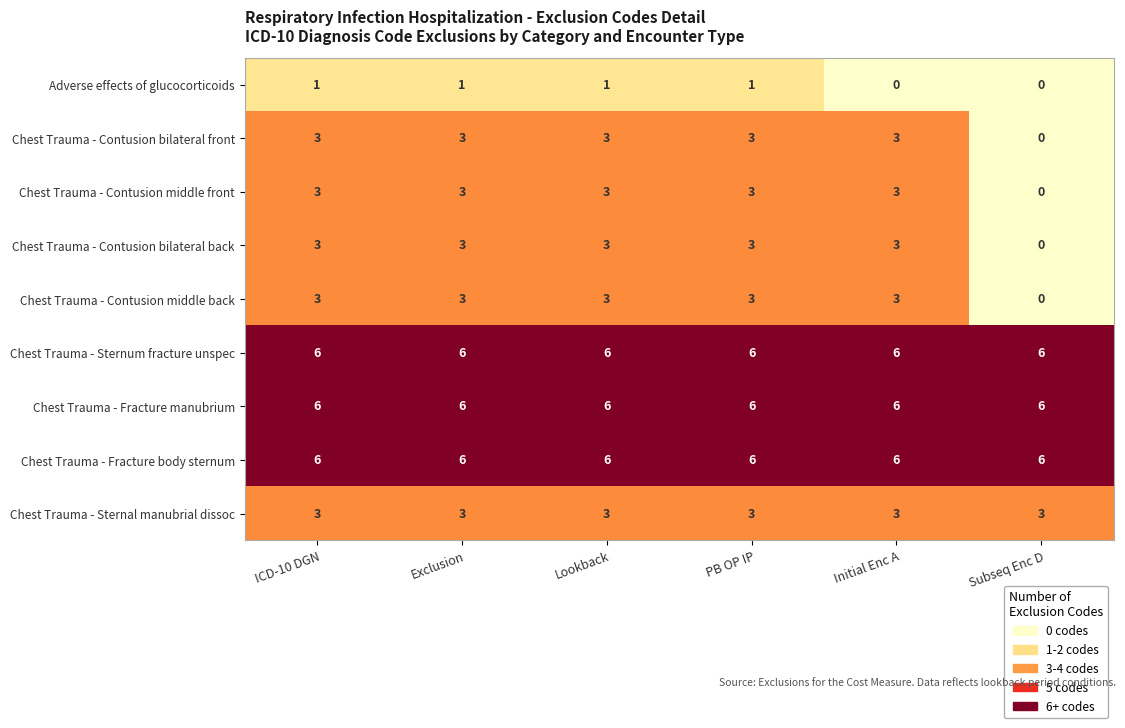

What is the sum of all Chest Trauma - Fracture manubrium values?

36